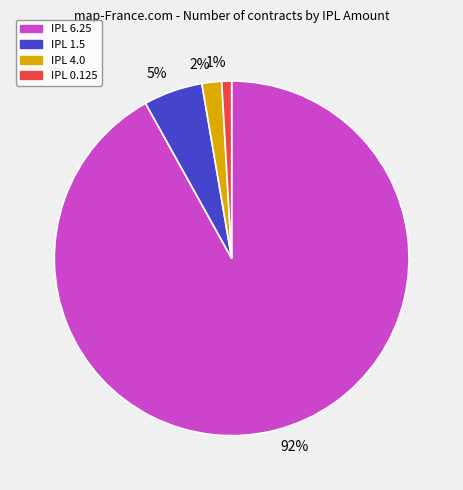

How many segments does this pie chart have?

4